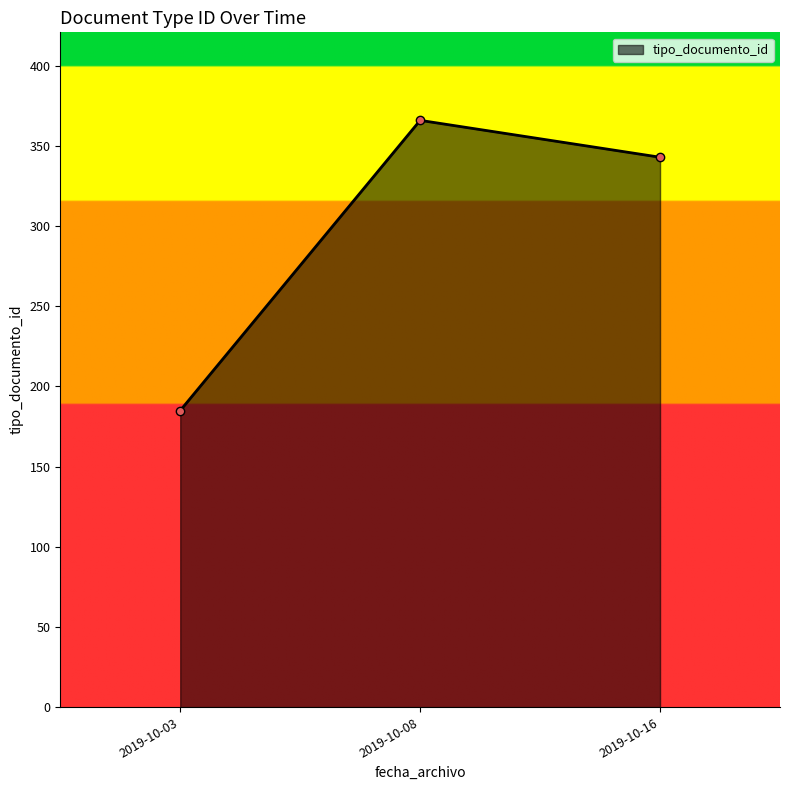

At which label is the value closest to 275?

2019-10-16